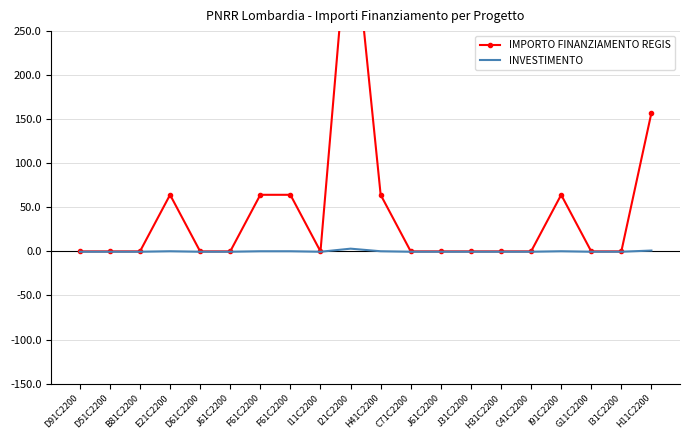

True or false: INVESTIMENTO and IMPORTO FINANZIAMENTO REGIS intersect in this chart.

False